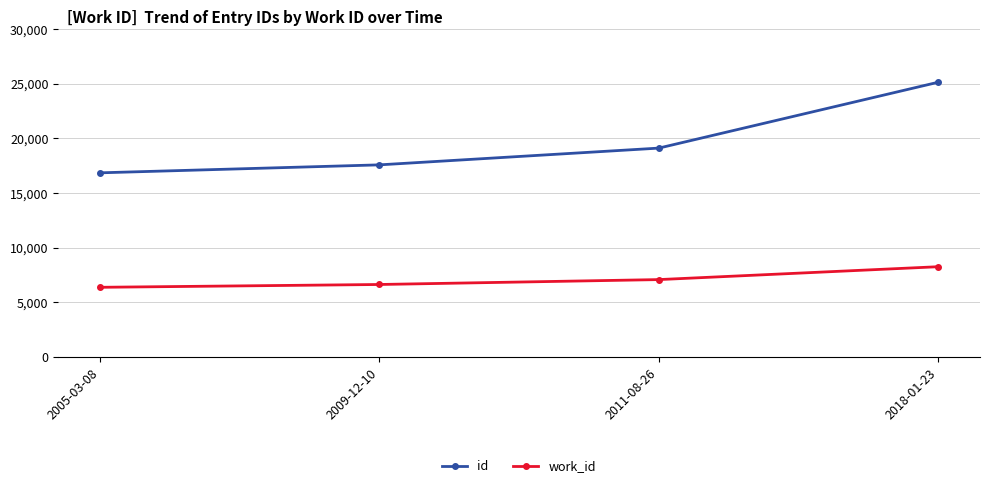

What are all the series names shown in the legend?

id, work_id